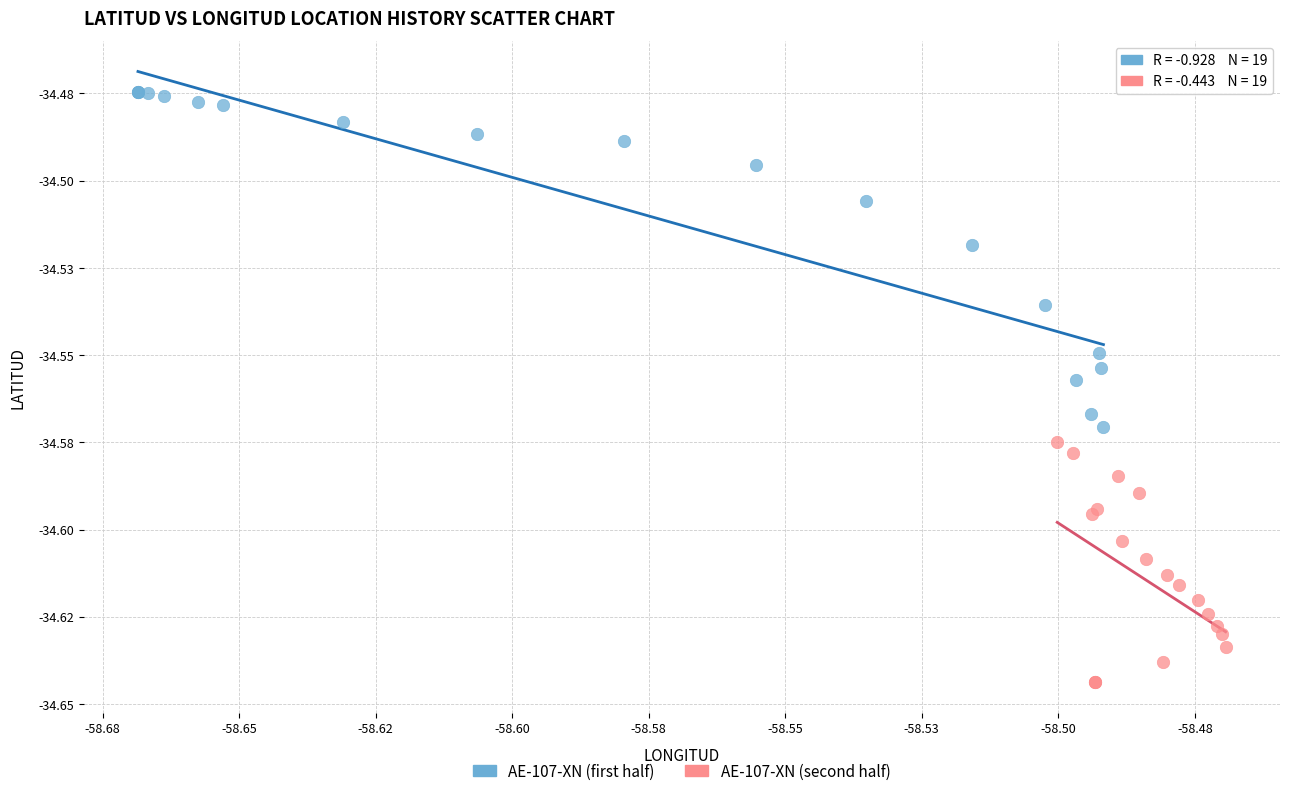

What are all the series names shown in the legend?

AE-107-XN (first half), AE-107-XN (second half)